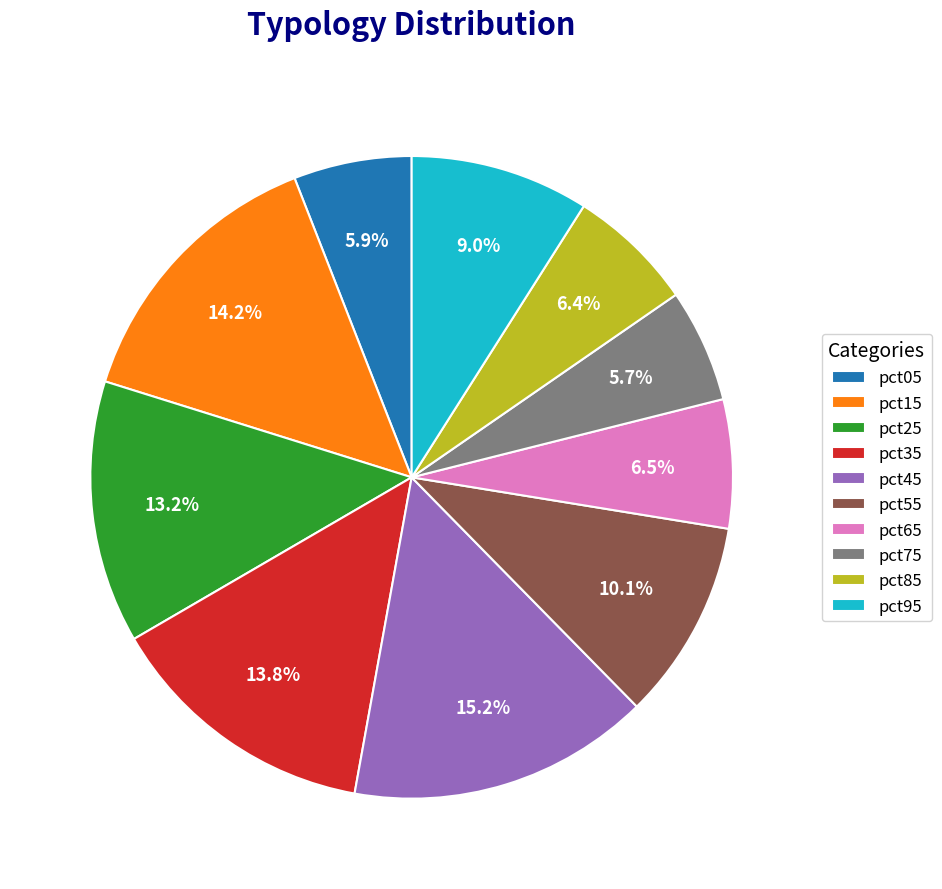

To the nearest percent, what percentage of the pie is pct45?

15%